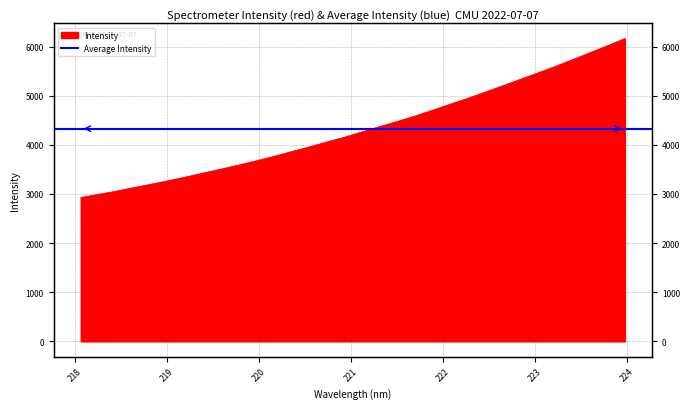

At which category does the chart reach its minimum across all series?

218.0596